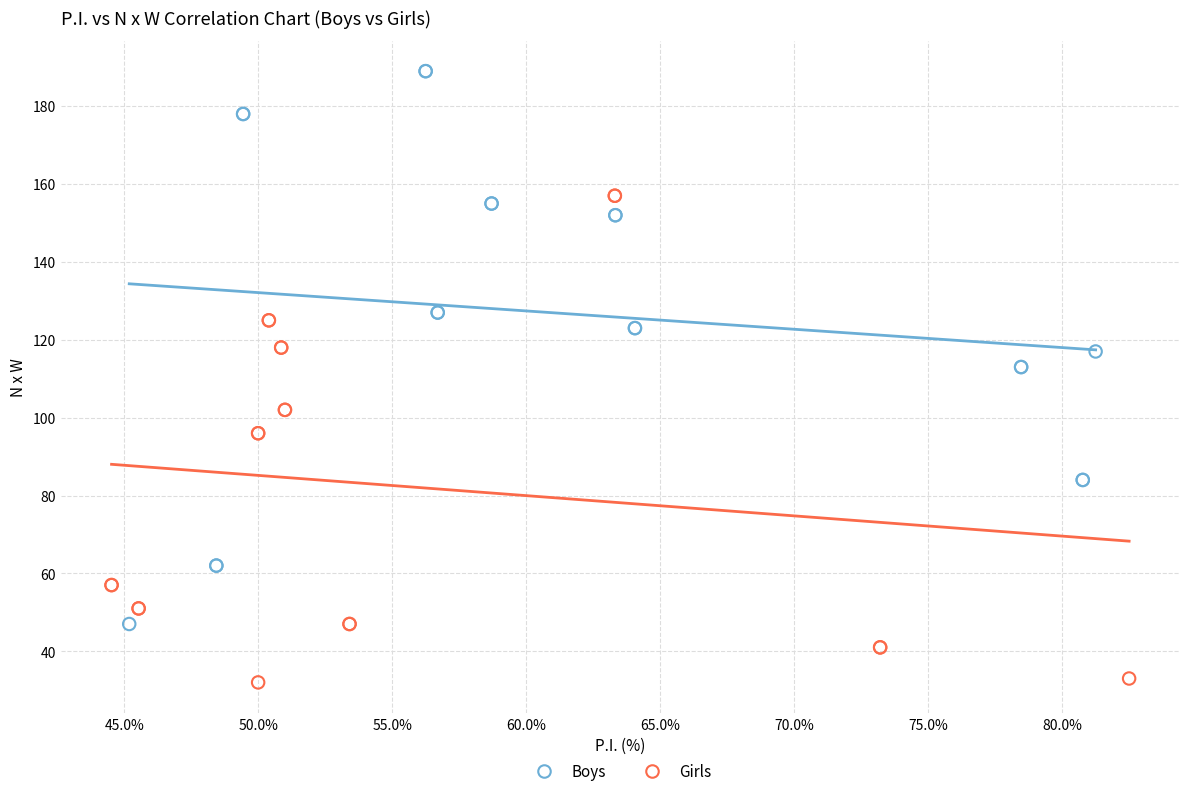

Which series reaches the minimum Y coordinate?

Girls